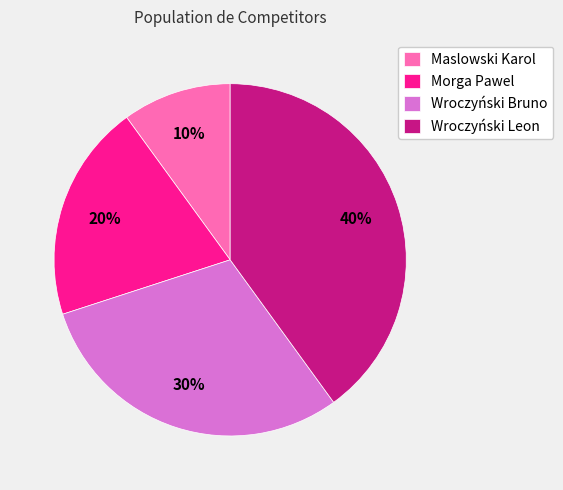

Between Wroczyński Leon and Maslowski Karol, which is larger?

Wroczyński Leon